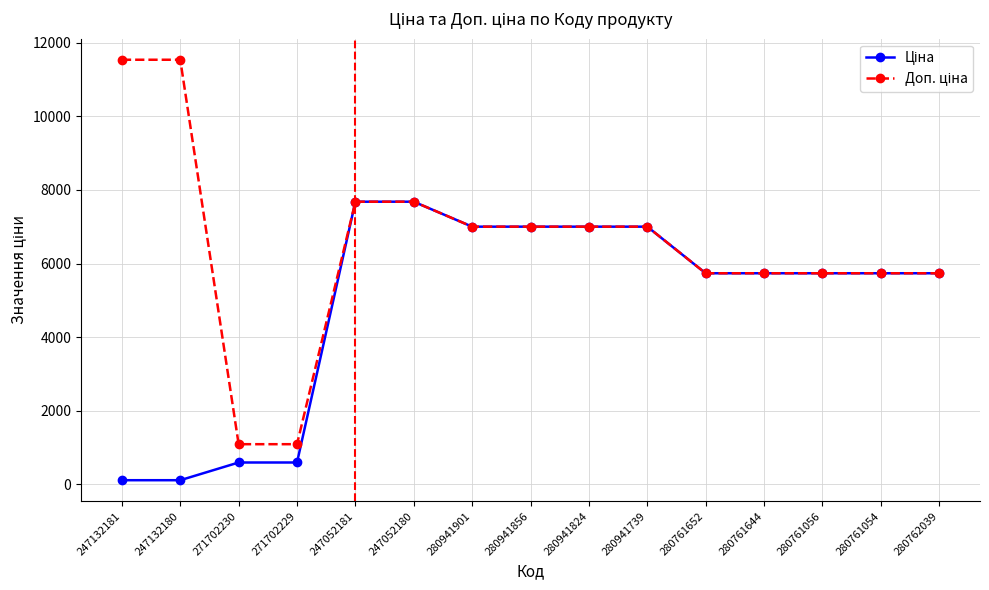

Rank the series at 280761644 from lowest to highest value.

Ціна, Доп. ціна